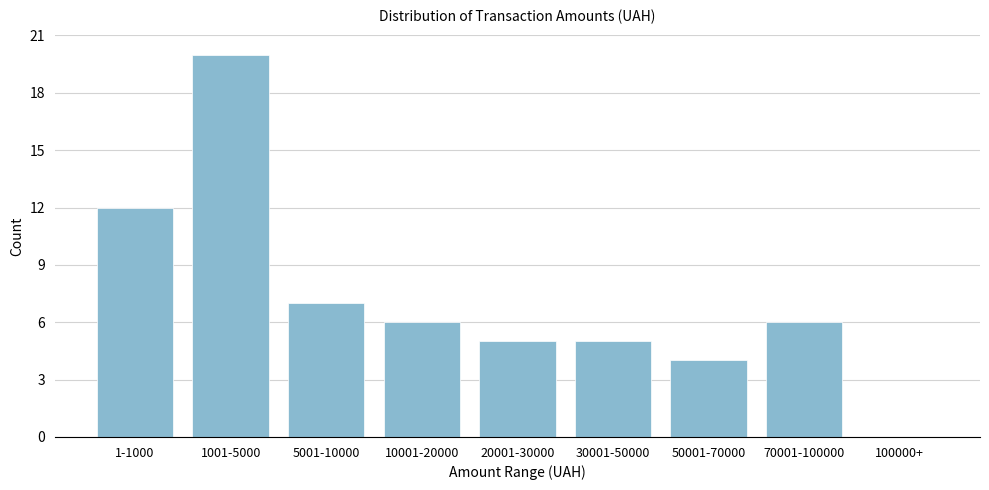

Reading right to left, list all the values displayed in this chart.

100000+=0	70001-100000=6	50001-70000=4	30001-50000=5	20001-30000=5	10001-20000=6	5001-10000=7	1001-5000=20	1-1000=12